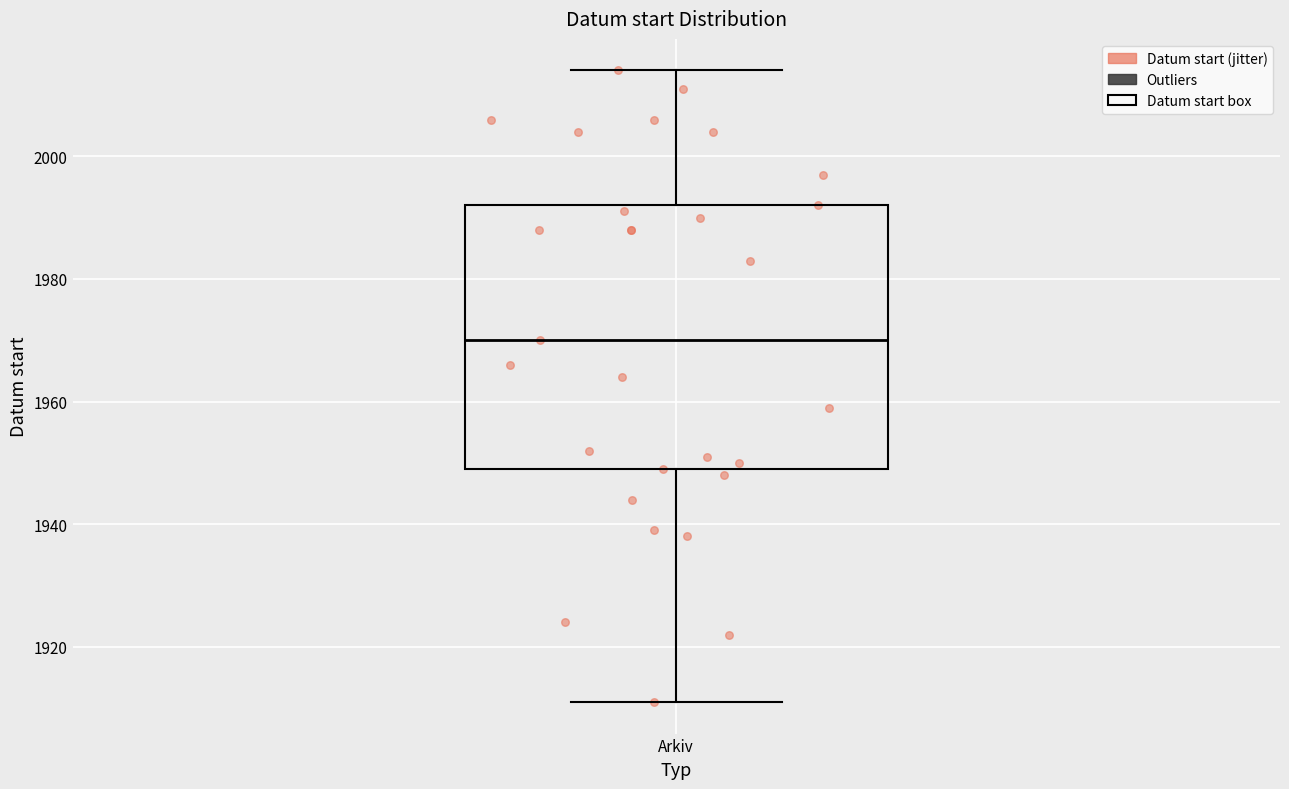

Read this box plot against the y-axis: the position of the median line, the range covered by the box, and the ends of both whiskers. The values are not printed on the chart, so give them approximately, as read against the axis.

median 1970, box 1950 to 1992, whiskers 1912 to 2014